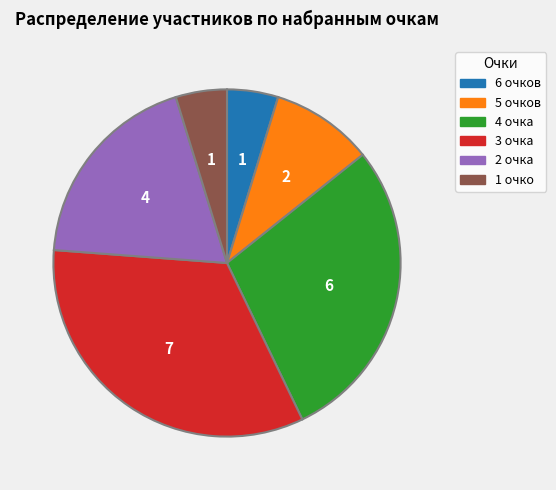

Does any single category account for the majority?

No